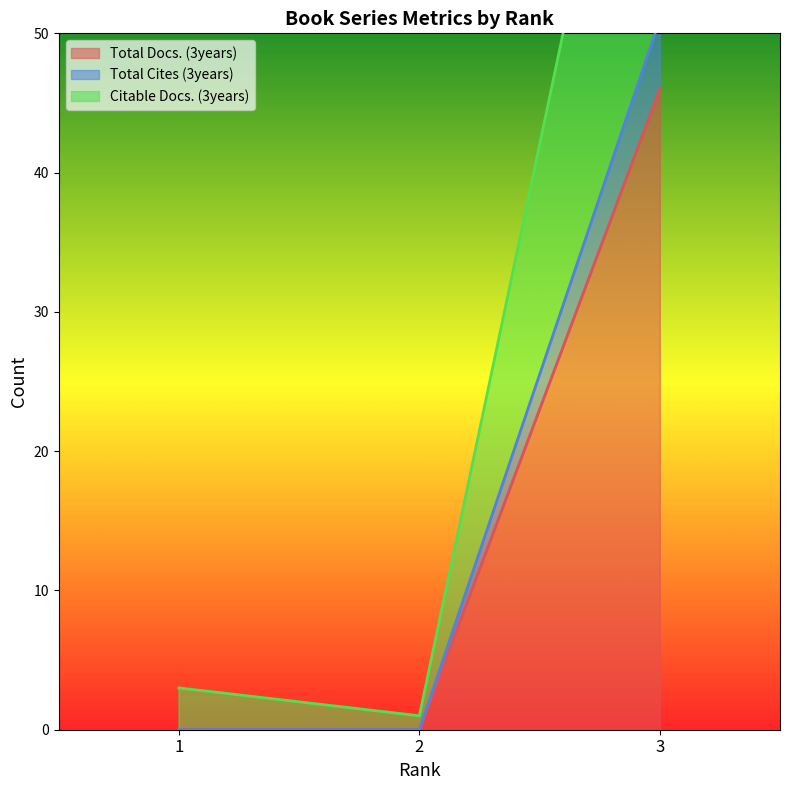

What is the value of the Citable Docs. (3years) point at the 2nd from the left?

1